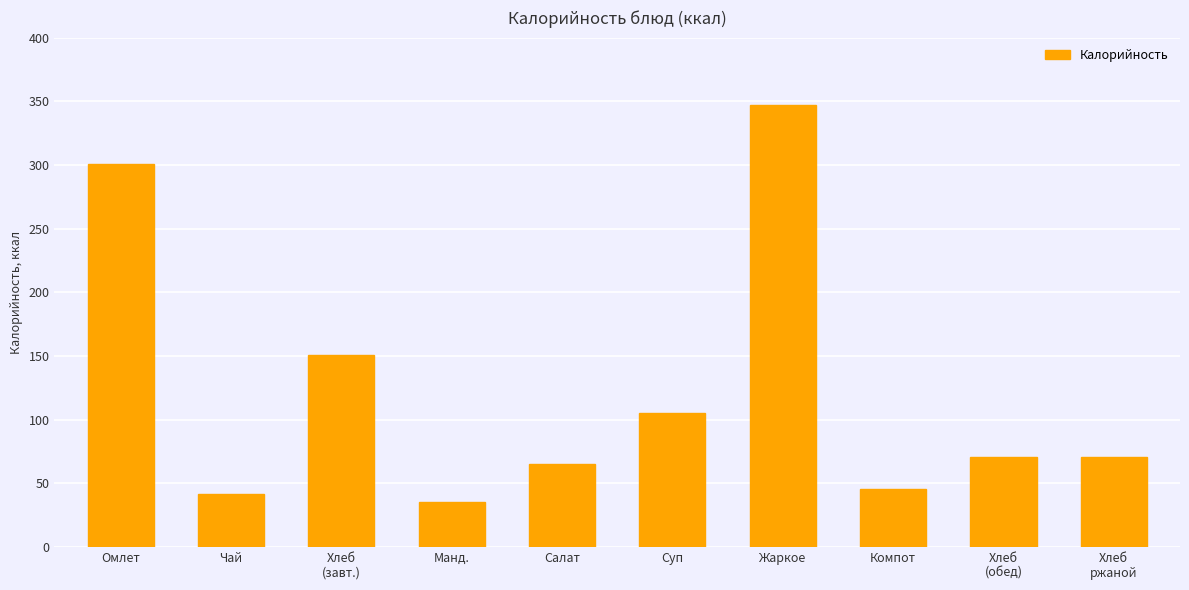

How many distinct data groups are displayed?

1